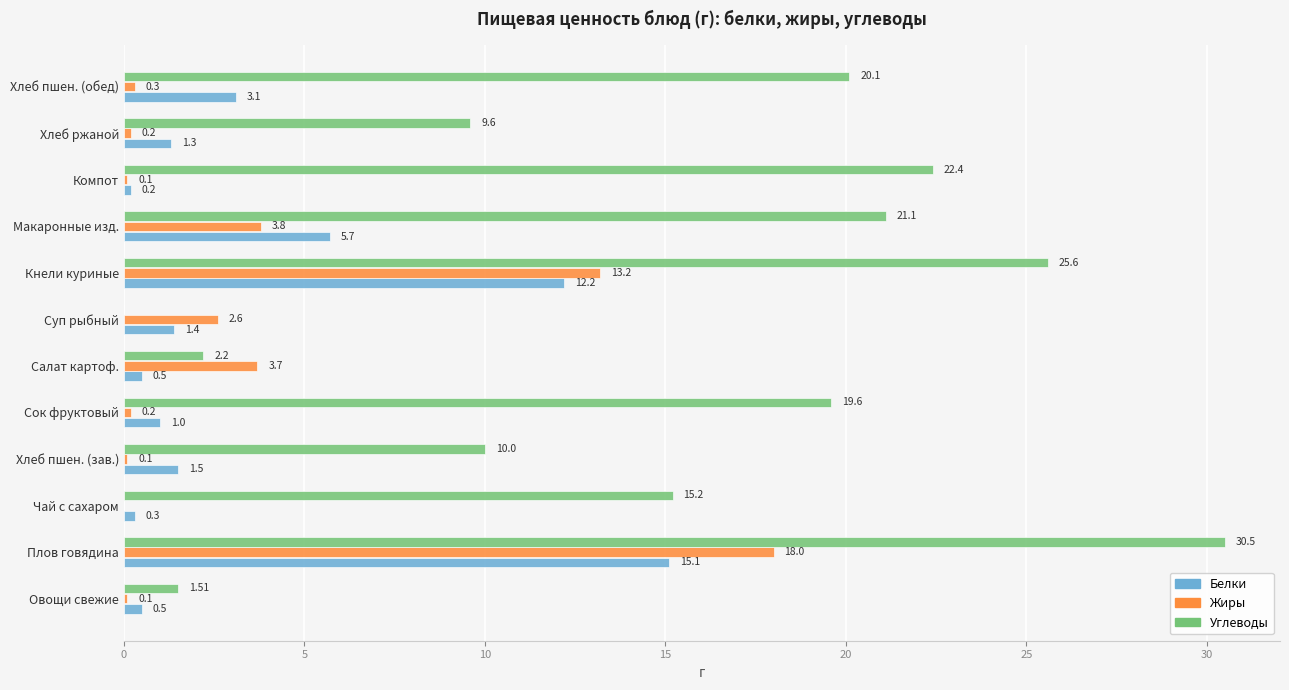

At which label is Жиры closest to 9?

Кнели куриные